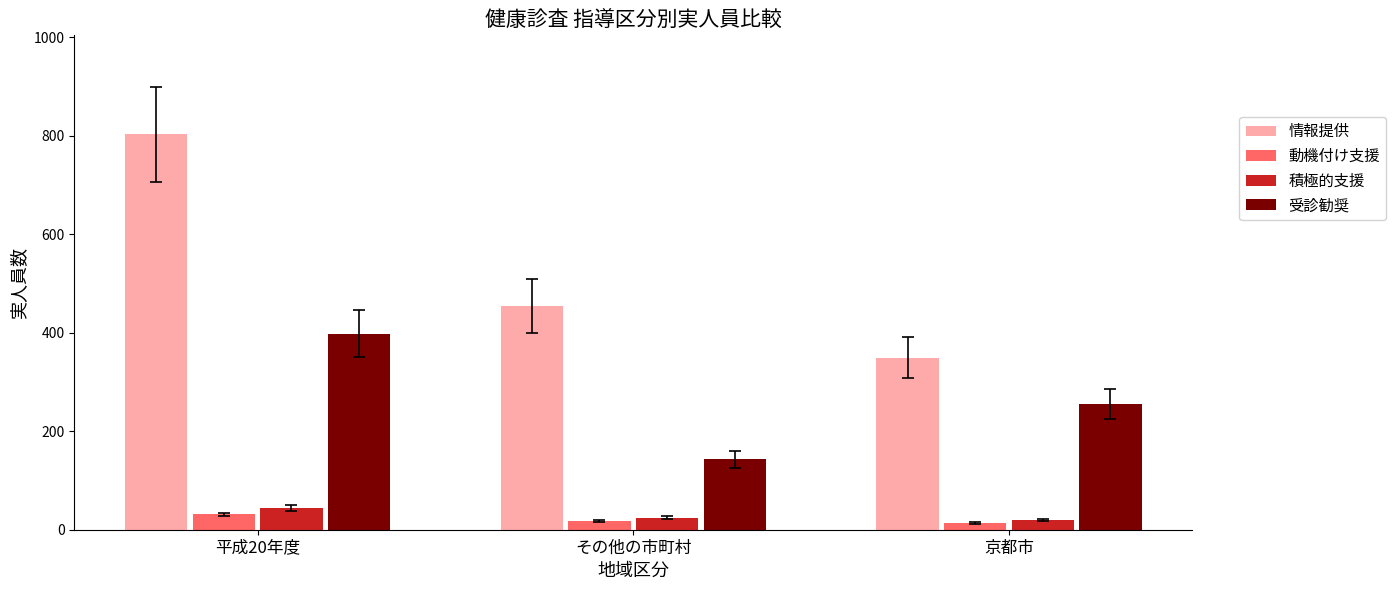

How many bars are there in total?

12